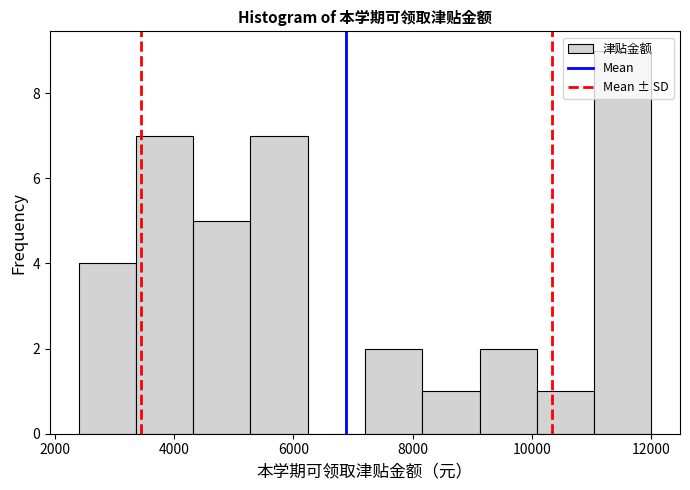

Reading left to right, list every bar in this chart as the range it spans on the x-axis followed by its height. Neither the bar edges nor the heights are printed on the chart, so give them approximately, as read against the axes.

2400 to 3360: 4
3360 to 4320: 7
4320 to 5280: 5
5280 to 6240: 7
6240 to 7200: 0
7200 to 8160: 2
8160 to 9120: 1
9120 to 10080: 2
10080 to 11040: 1
11040 to 12000: 9